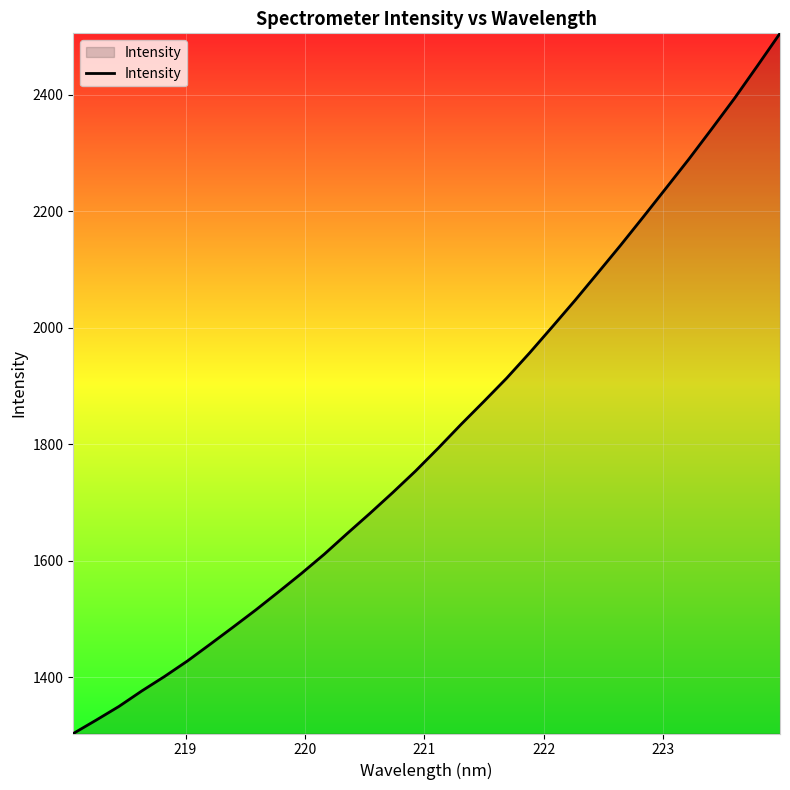

What is the minimum value shown in the chart?

1303.0